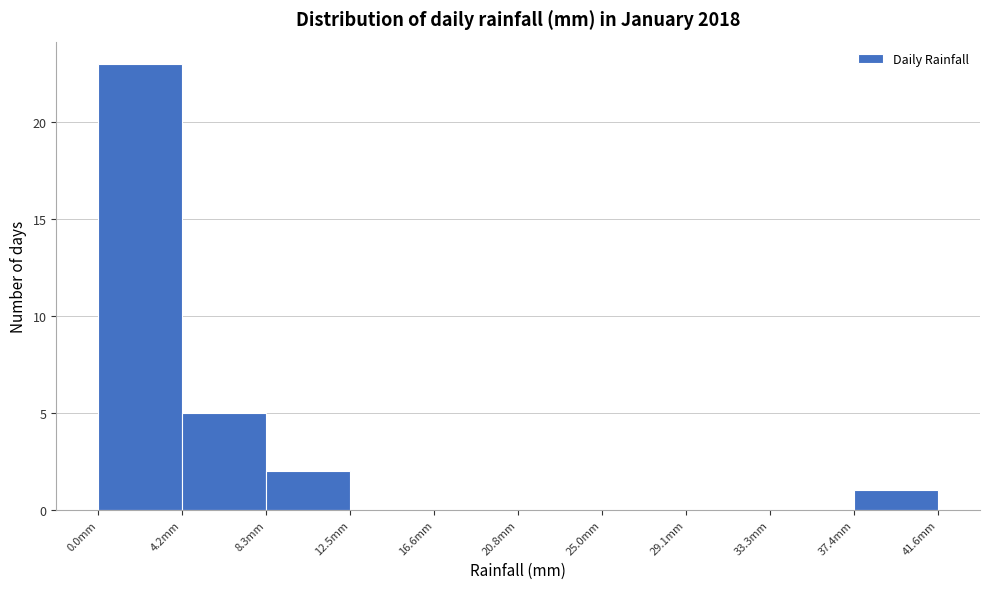

What is the height of the bar covering 4.0 to 8.5 on the x-axis? Neither the bar edges nor the heights are printed on the chart, so give them approximately, as read against the axes.

5